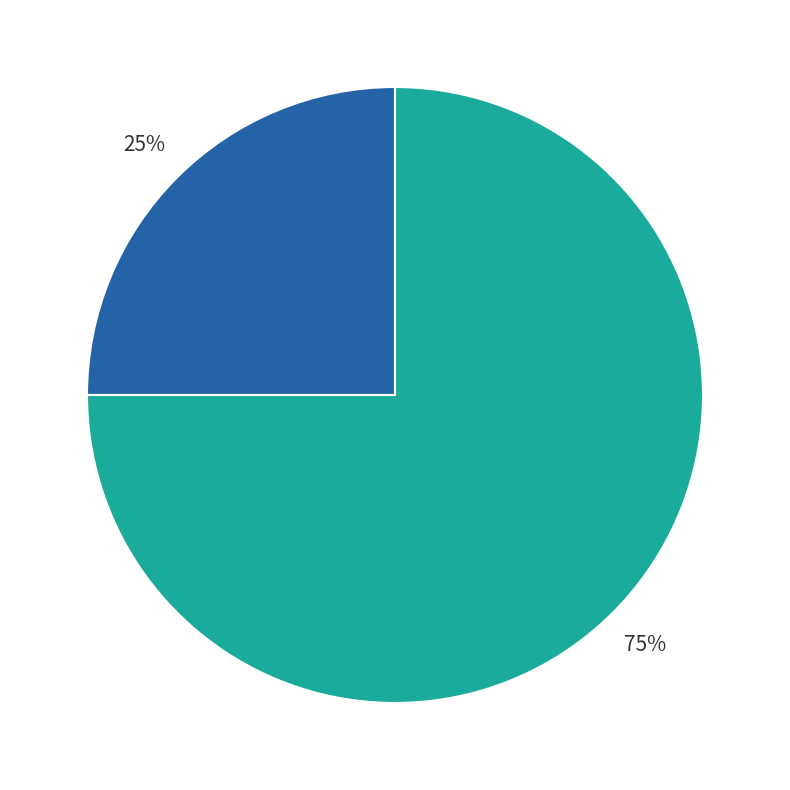

Does any single category account for the majority?

Yes